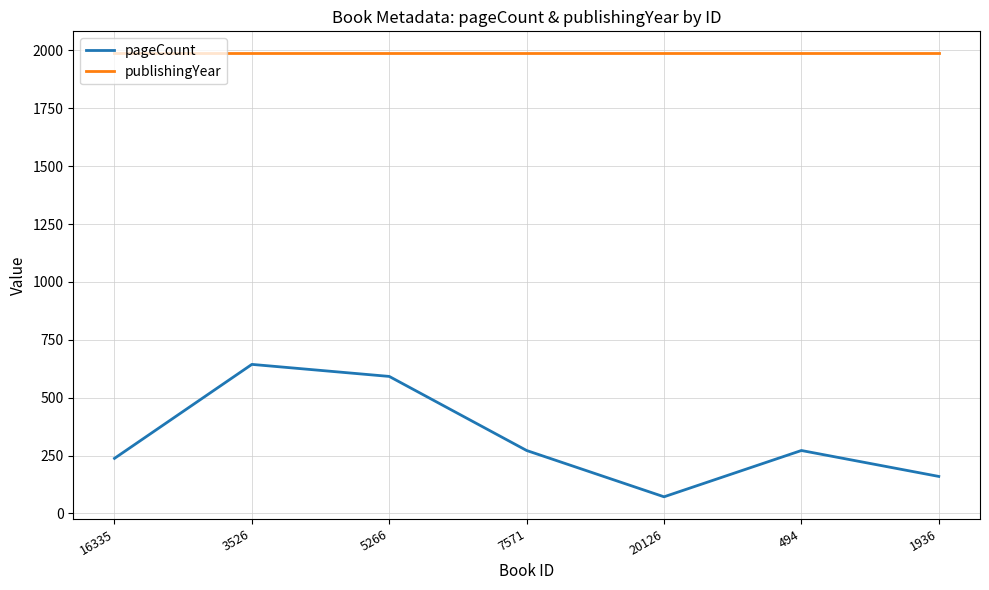

Reading left to right, transcribe all the data shown in this chart.

pageCount: 16335=238	3526=644	5266=592	7571=272	20126=72	494=272	1936=160
publishingYear: 16335=1987	3526=1987	5266=1987	7571=1987	20126=1987	494=1987	1936=1987